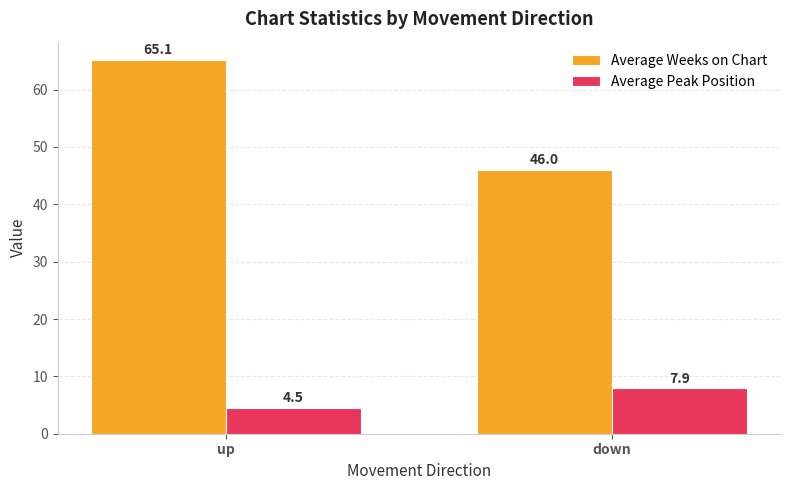

Is it true that Average Peak Position equals 4.5 at down?

False